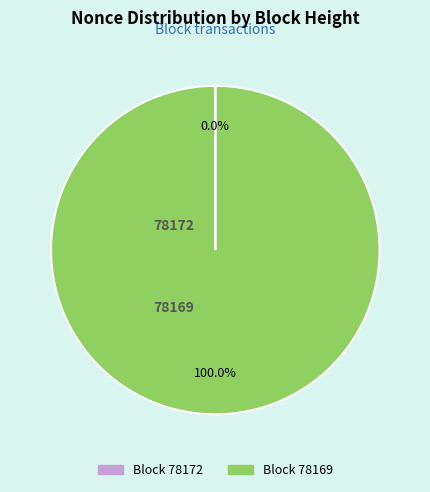

How many segments does this pie chart have?

2